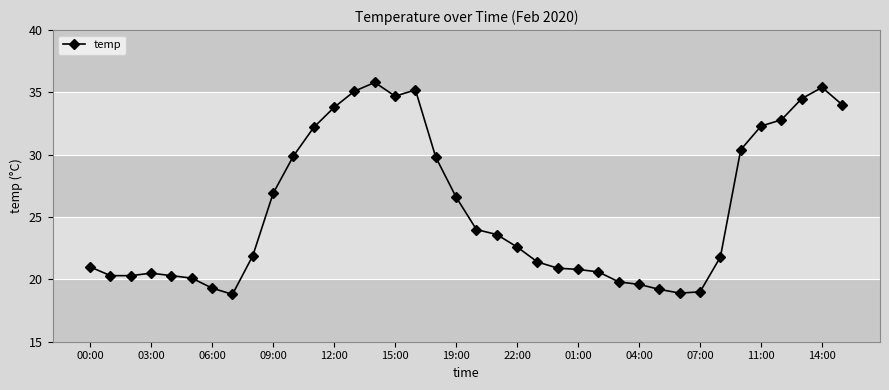

True or false: there are more than 2 points higher than both neighbors.

True